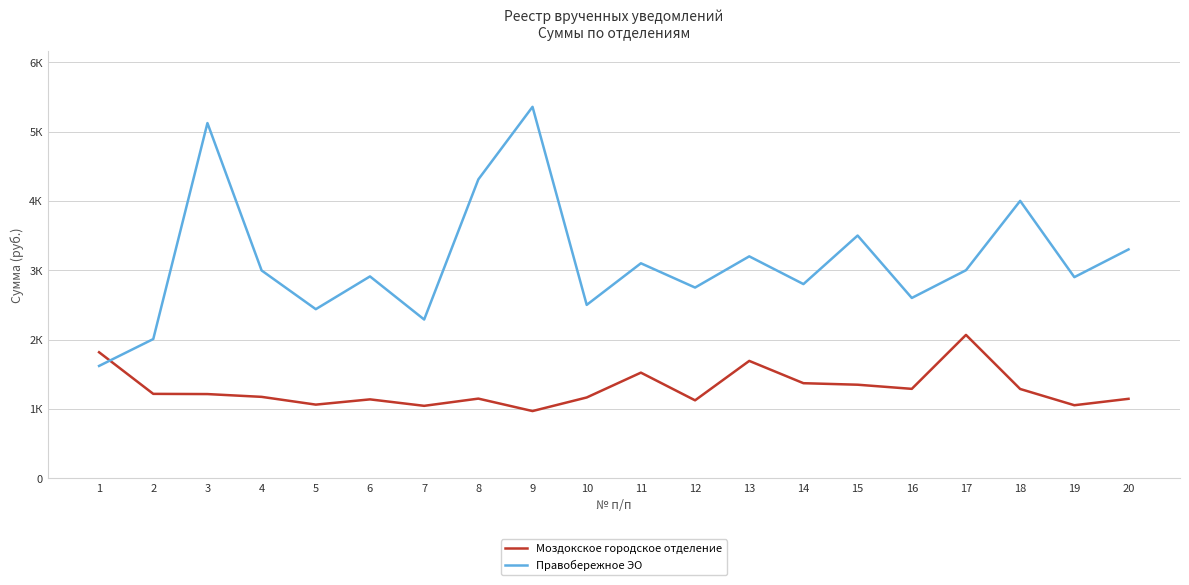

At which label is Моздокское городское отделение closest to 1518?

11